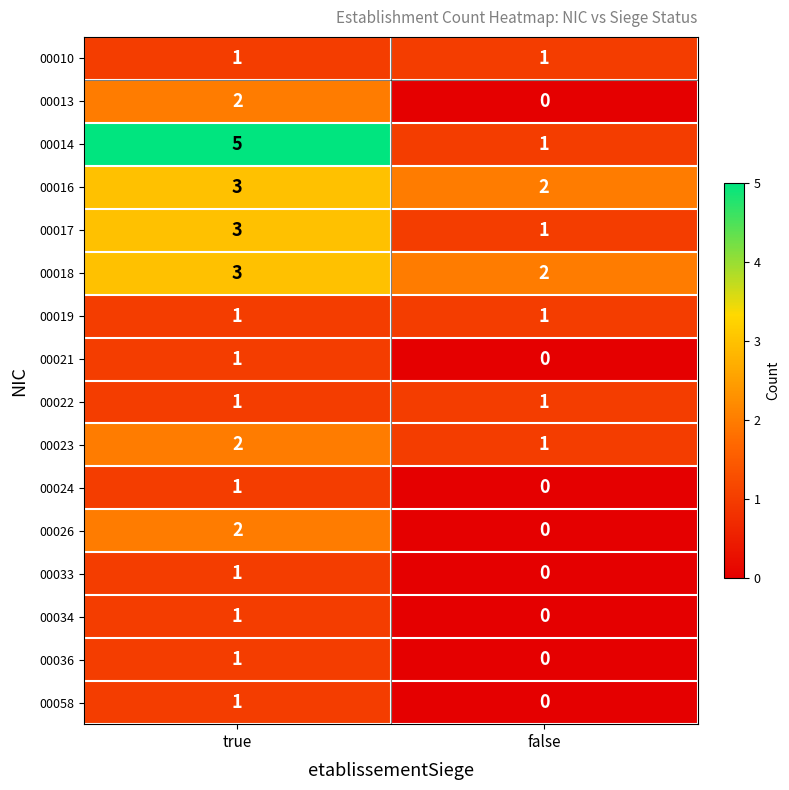

What is the greatest value displayed?

5